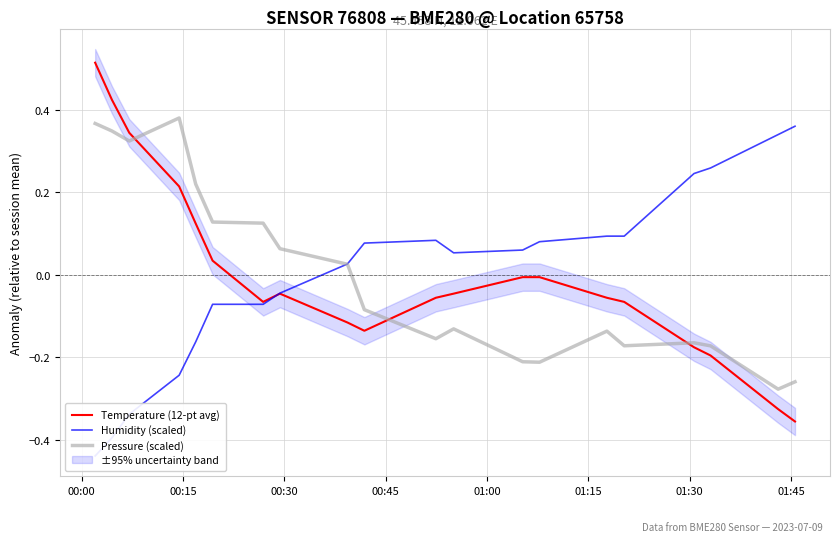

Which label corresponds to the largest value in the chart?

00:00